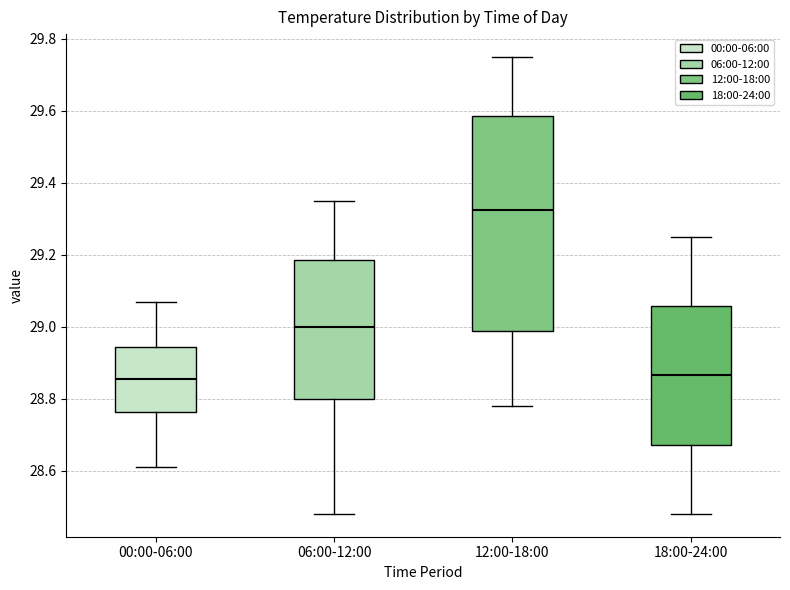

Reading left to right, read every box against the y-axis: the position of its median line, the range the box covers, and the ends of its whiskers. The values are not printed on the chart, so give them approximately, as read against the axis.

00:00-06:00: median 28.86, box 28.76 to 28.94, whiskers 28.62 to 29.08
06:00-12:00: median 29.00, box 28.80 to 29.18, whiskers 28.48 to 29.36
12:00-18:00: median 29.32, box 28.98 to 29.58, whiskers 28.78 to 29.76
18:00-24:00: median 28.86, box 28.68 to 29.06, whiskers 28.48 to 29.26